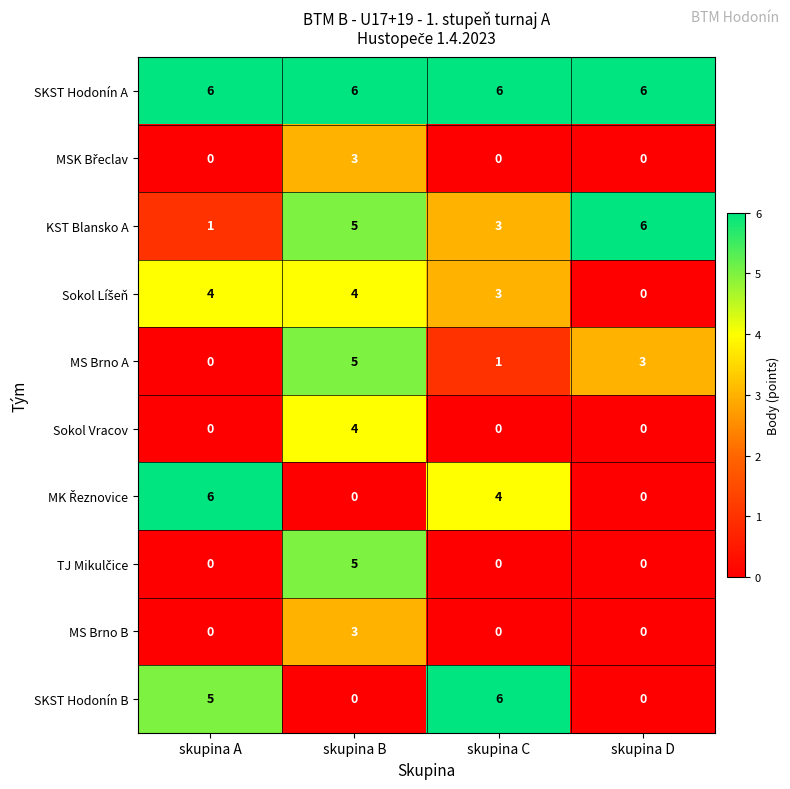

Which category has the highest value in the MS Brno A series?

skupina B